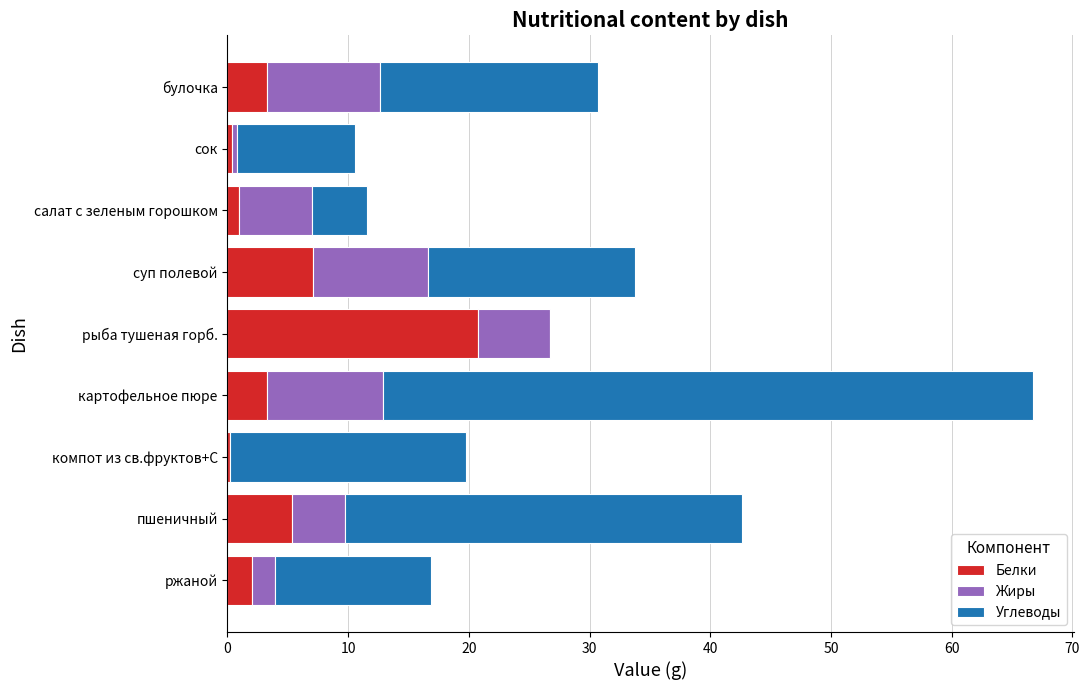

What is the approximate value of Белки at рыба тушеная горб.?

20.8